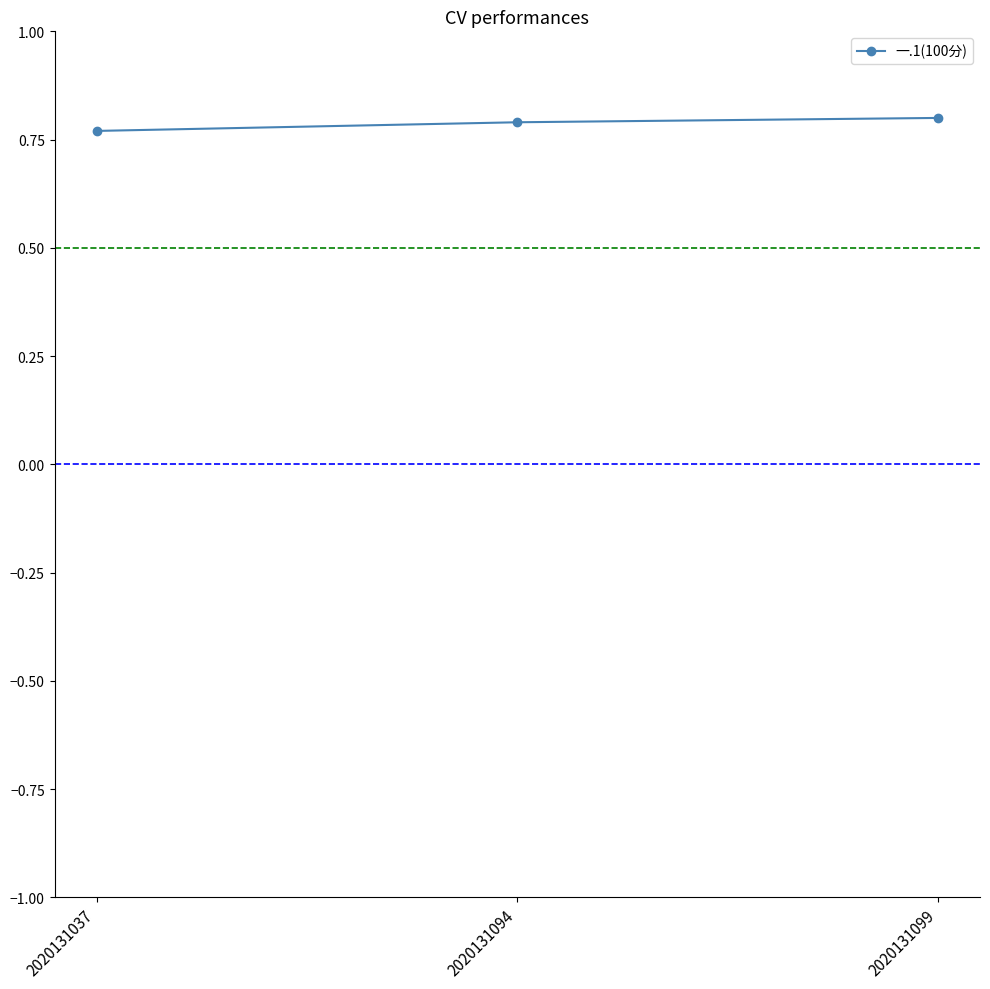

Is it true that the value at 2020131099 is 0.8?

True